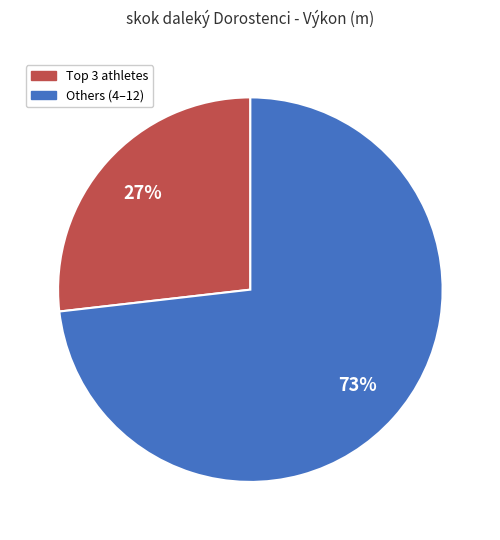

To the nearest percent, what is the difference between the largest and smallest slice percentages?

46%